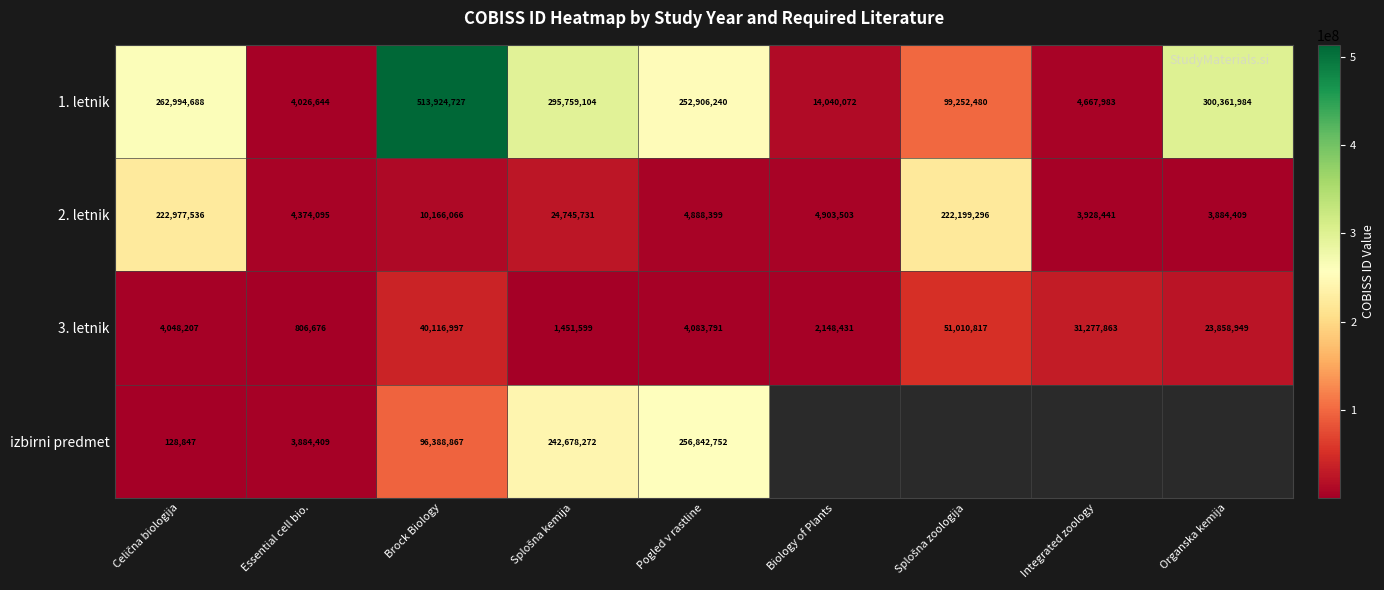

At which category is the sum across all series the highest?

Brock Biology